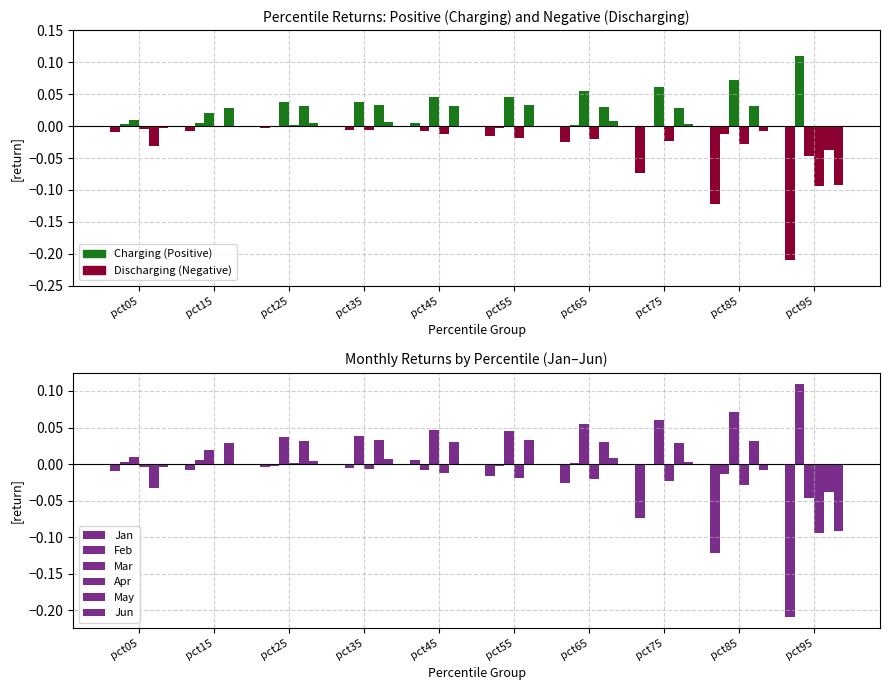

Which has a higher value, pct25 or pct65?

pct25